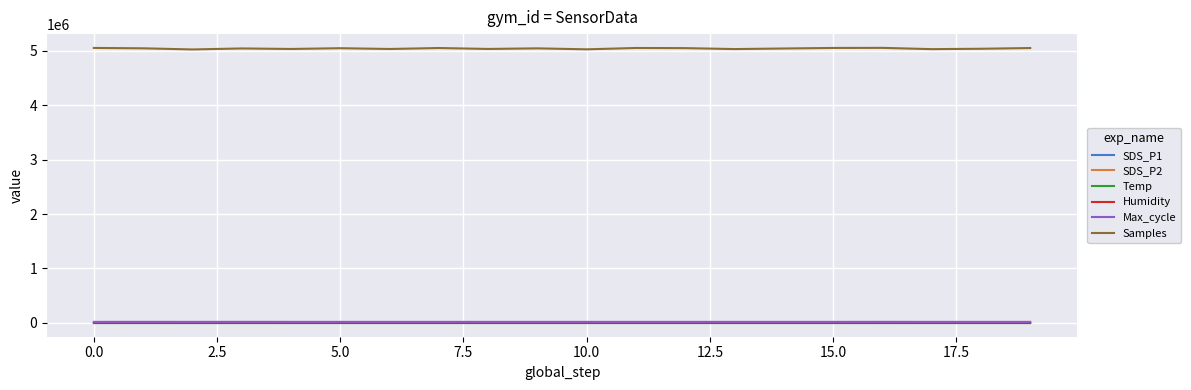

True or false: SDS_P1 and Samples intersect in this chart.

False